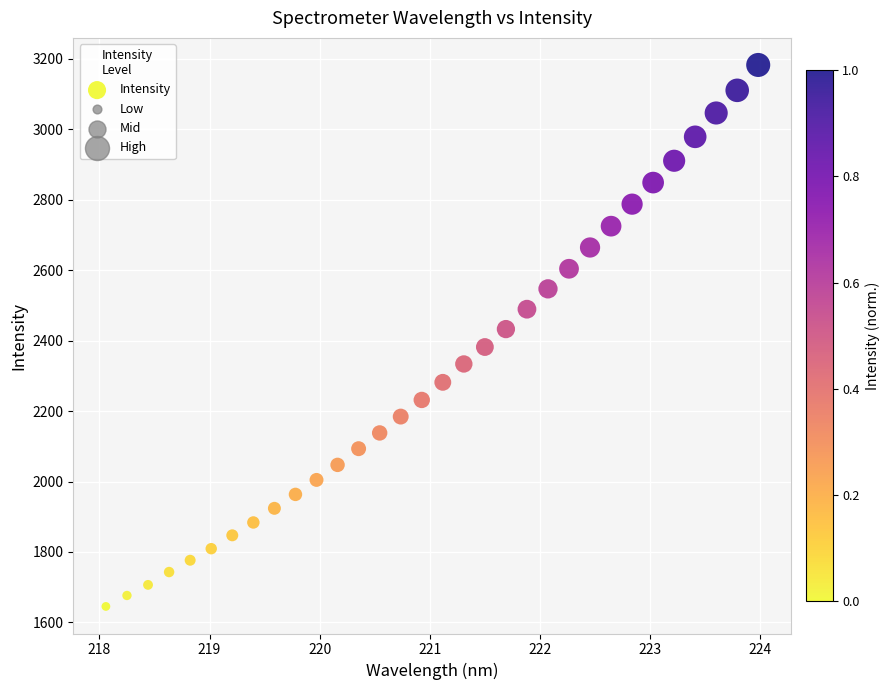

What is the range of X values (max minus min)?

5.9